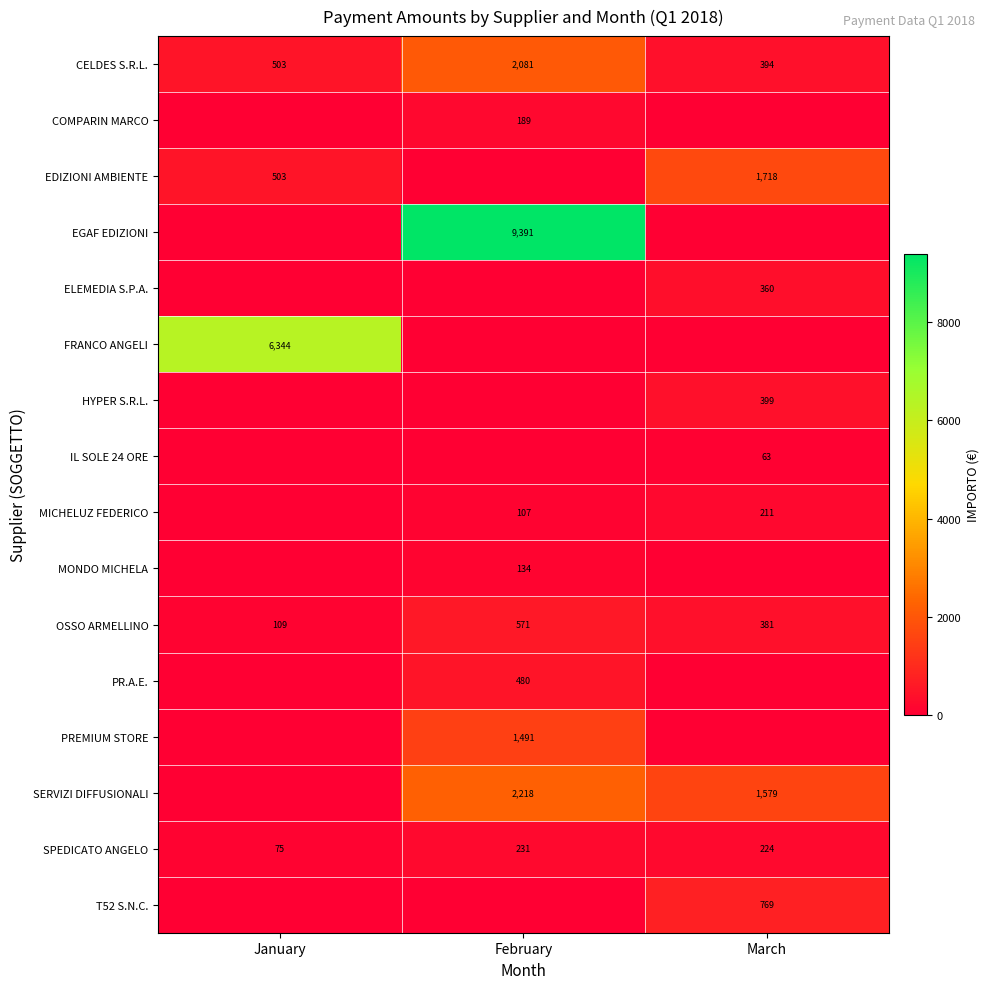

What is the sum of all SPEDICATO ANGELO values?

530